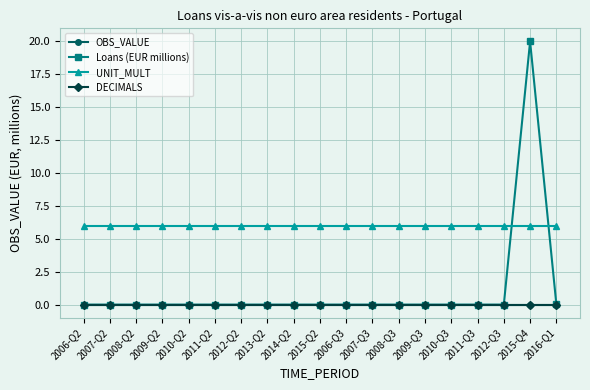

True or false: OBS_VALUE and Loans (EUR millions) intersect in this chart.

False